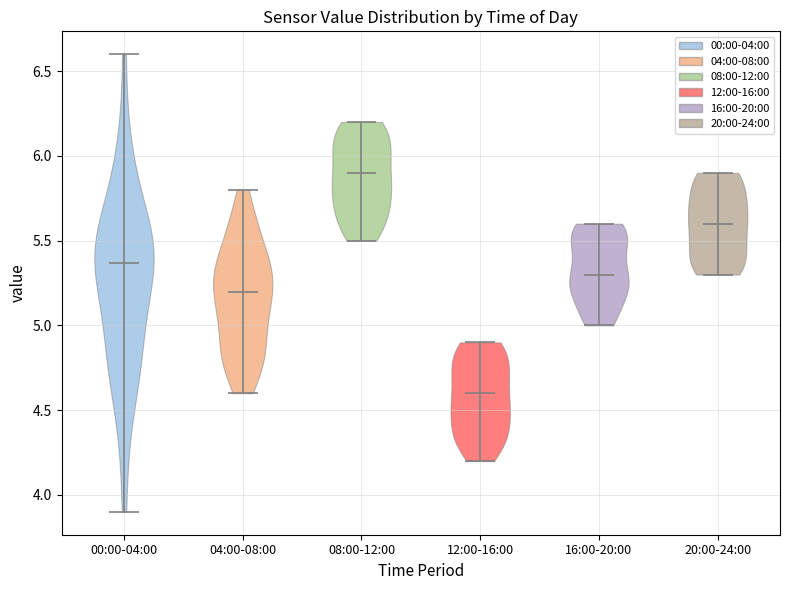

Which violin has the highest median line?

08:00-12:00